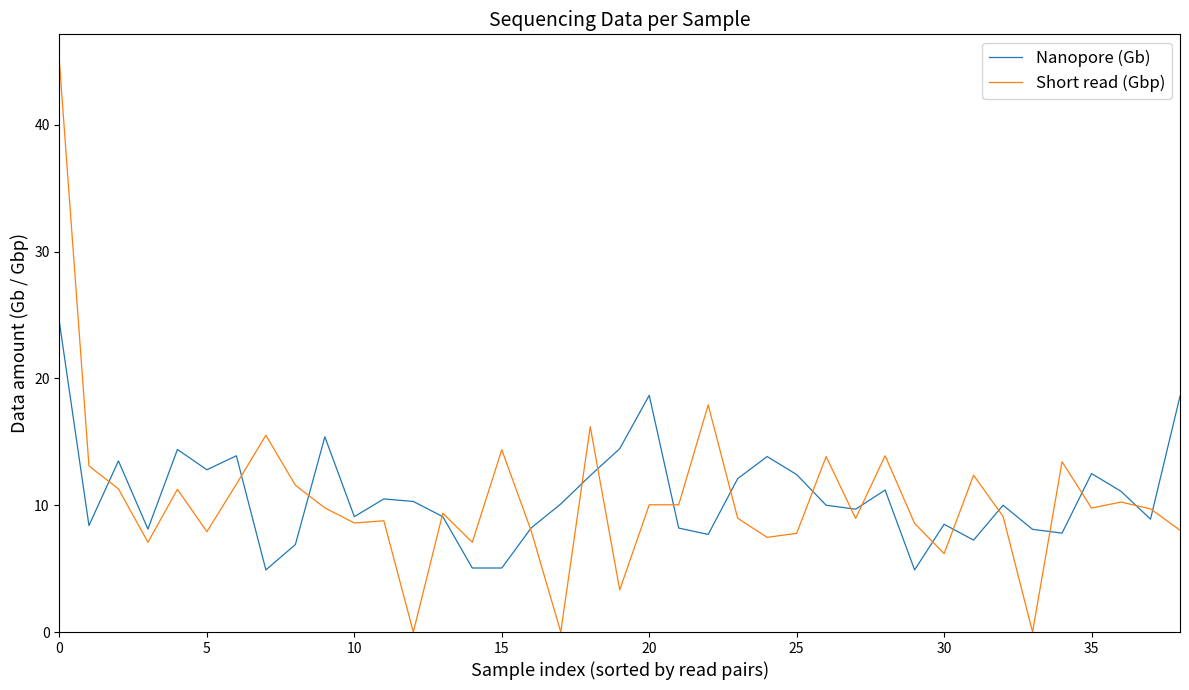

What is the average value of the Nanopore (Gb) series?

10.7